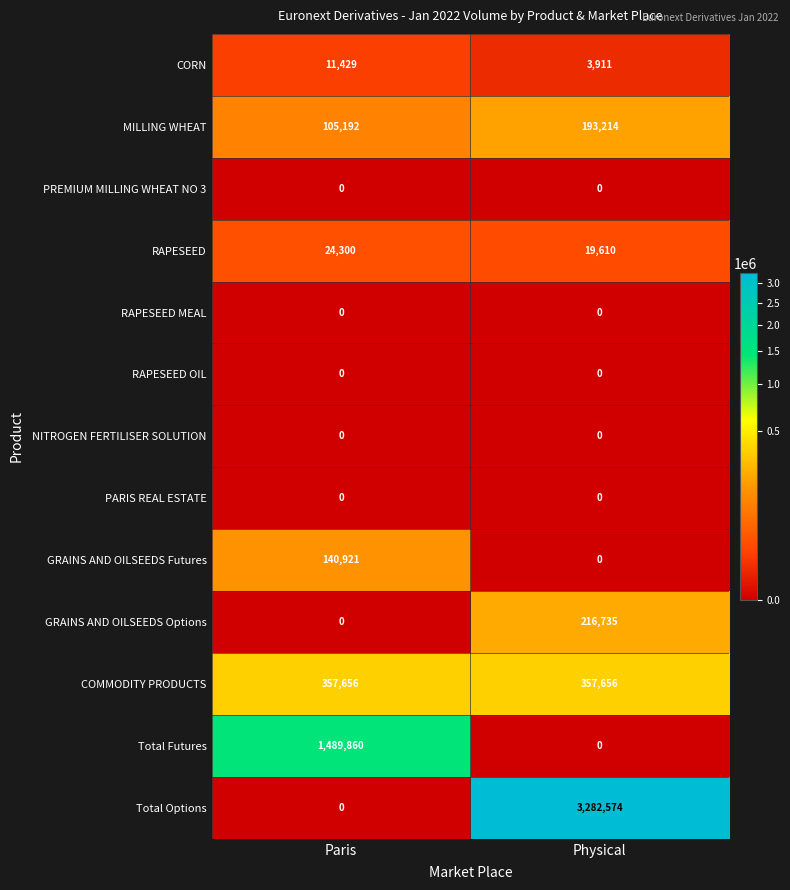

What is the spread (max minus min) of values at Physical?

3282574